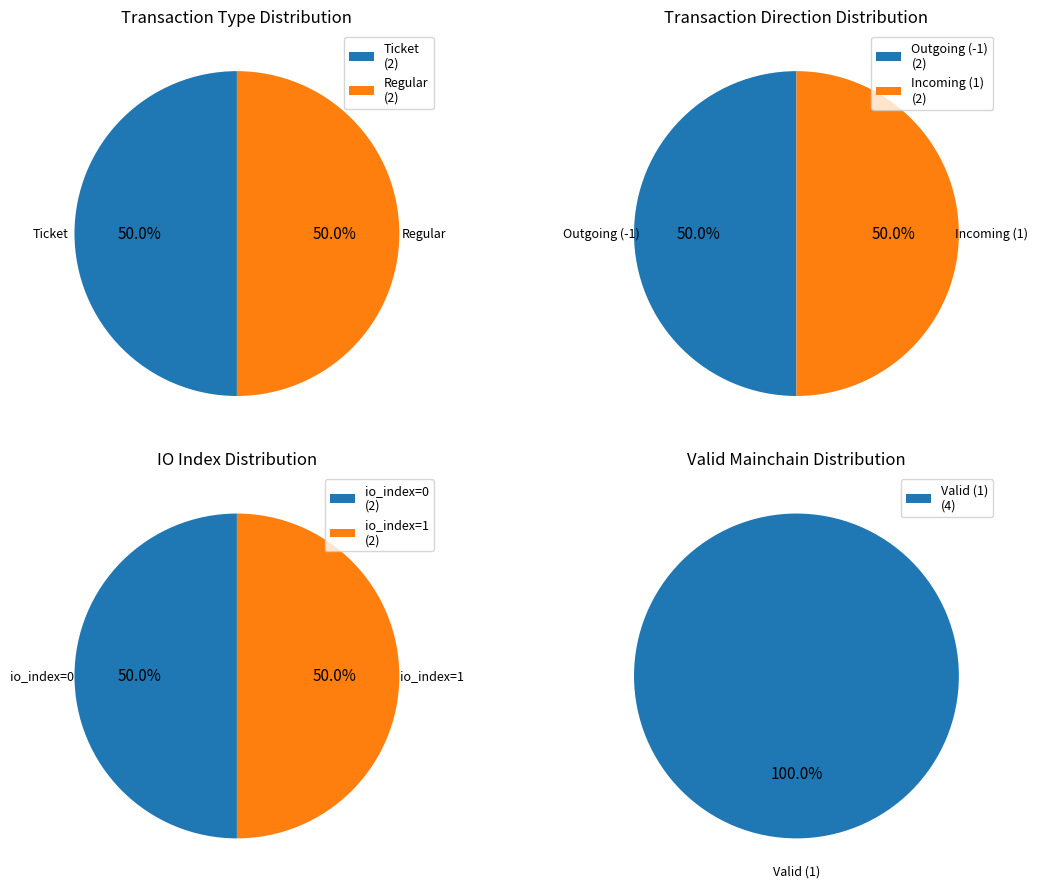

Combined, what portion of the pie is io_index=1 and io_index=0?

100.0%